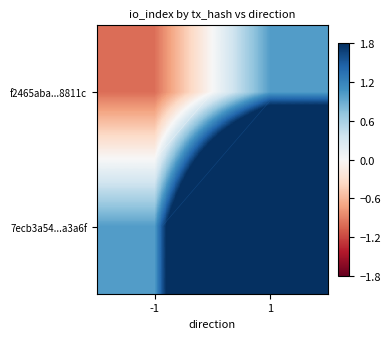

What is the difference between the maximum and minimum values in the f2465aba...8811c series?

2